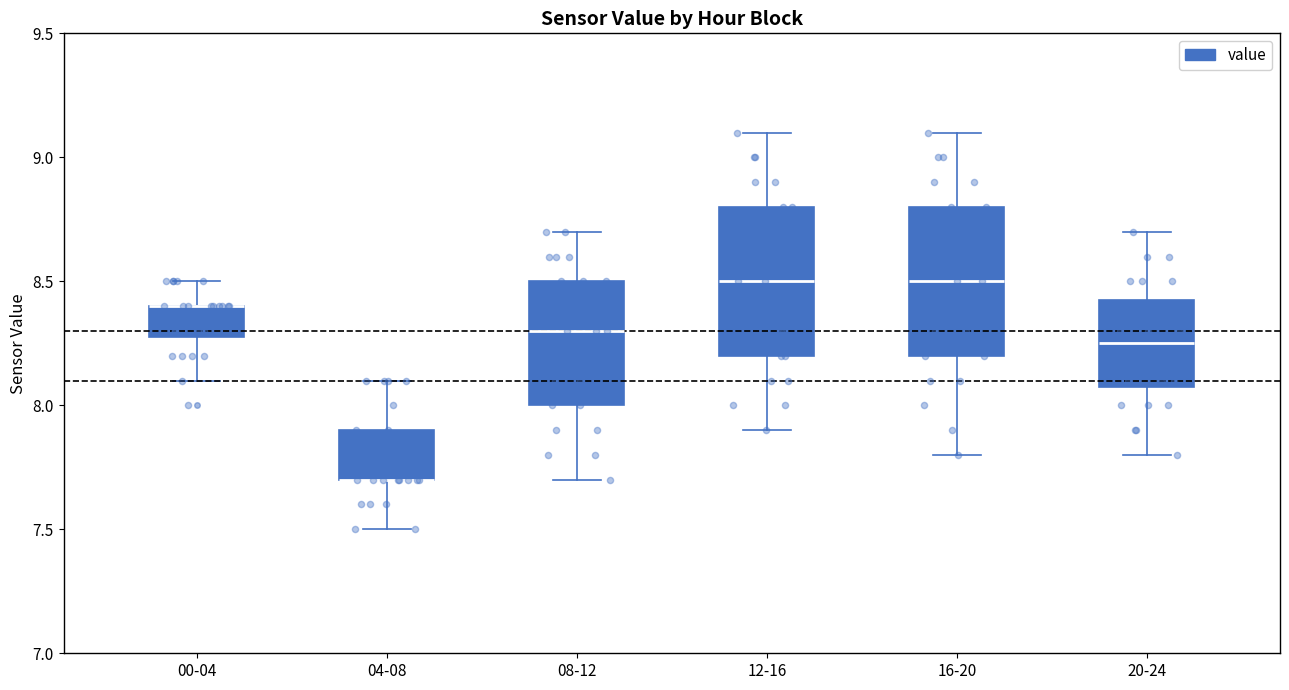

Reading left to right, transcribe this box plot: for each box, give where its median line is, the range the box spans, and where its two whiskers end, as read against the y-axis. The values are not printed on the chart, so give them approximately, as read against the axis.

00-04: median 8.40 (drawn on the box's upper edge), box 8.30 to 8.40, whiskers 8.10 to 8.50
04-08: median 7.70 (drawn on the box's lower edge), box 7.70 to 7.90, whiskers 7.50 to 8.10
08-12: median 8.30, box 8.00 to 8.50, whiskers 7.70 to 8.70
12-16: median 8.50, box 8.20 to 8.80, whiskers 7.90 to 9.10
16-20: median 8.50, box 8.20 to 8.80, whiskers 7.80 to 9.10
20-24: median 8.25, box 8.10 to 8.45, whiskers 7.80 to 8.70